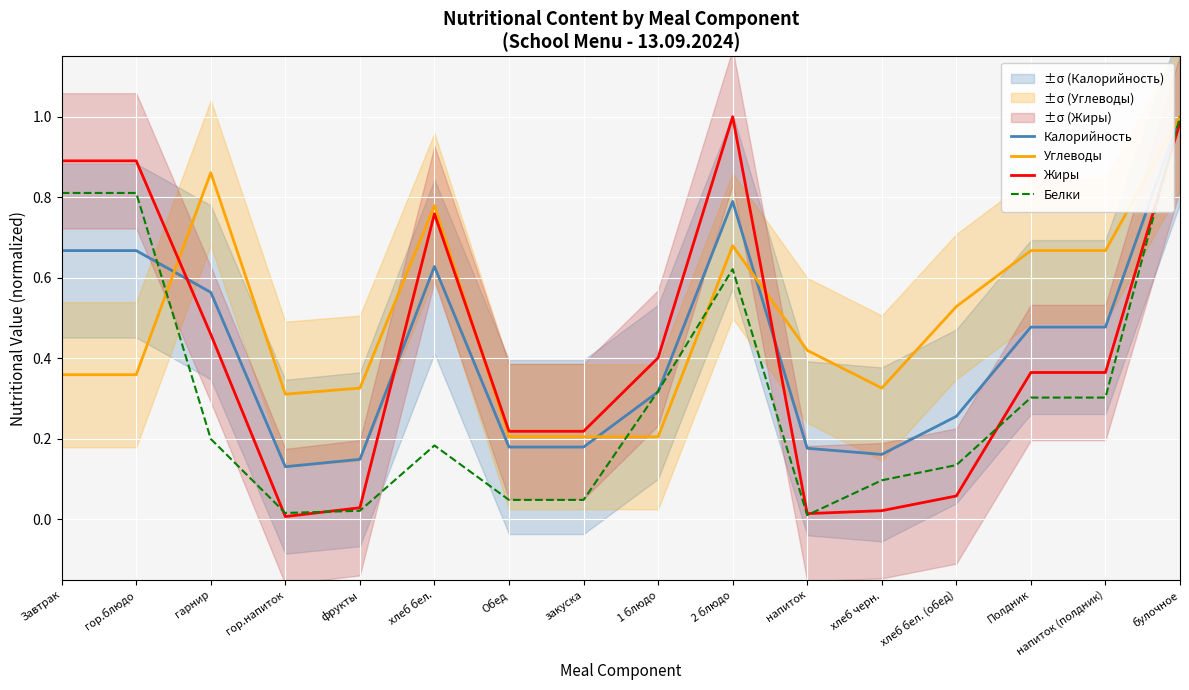

What is the difference between the maximum and minimum values in the Белки series?

1.0